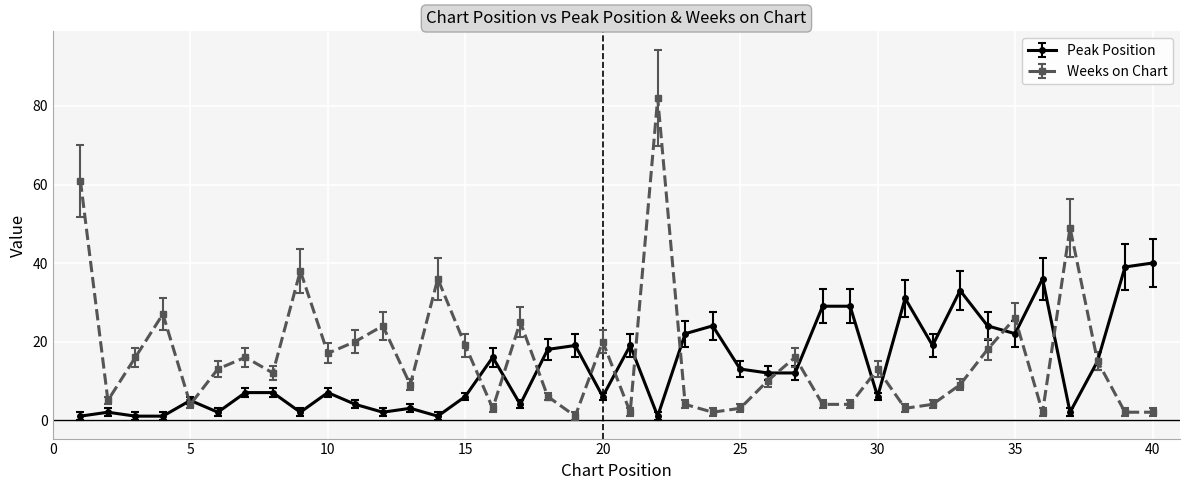

How many lines are shown in the chart?

2